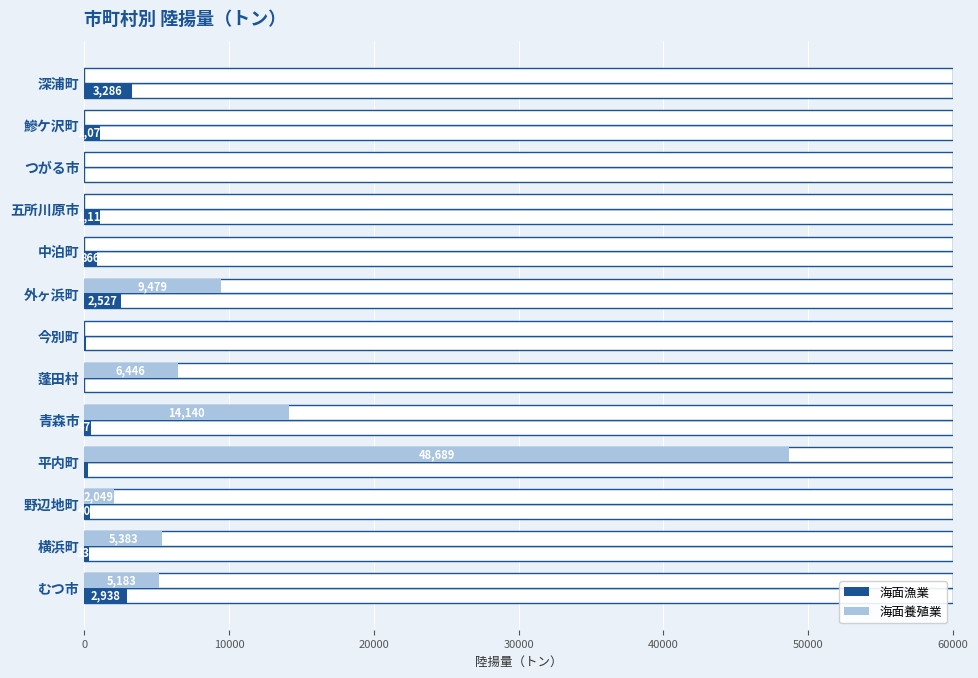

The 海面養殖業 series shows 5383.3 at 横浜町. True or false?

True